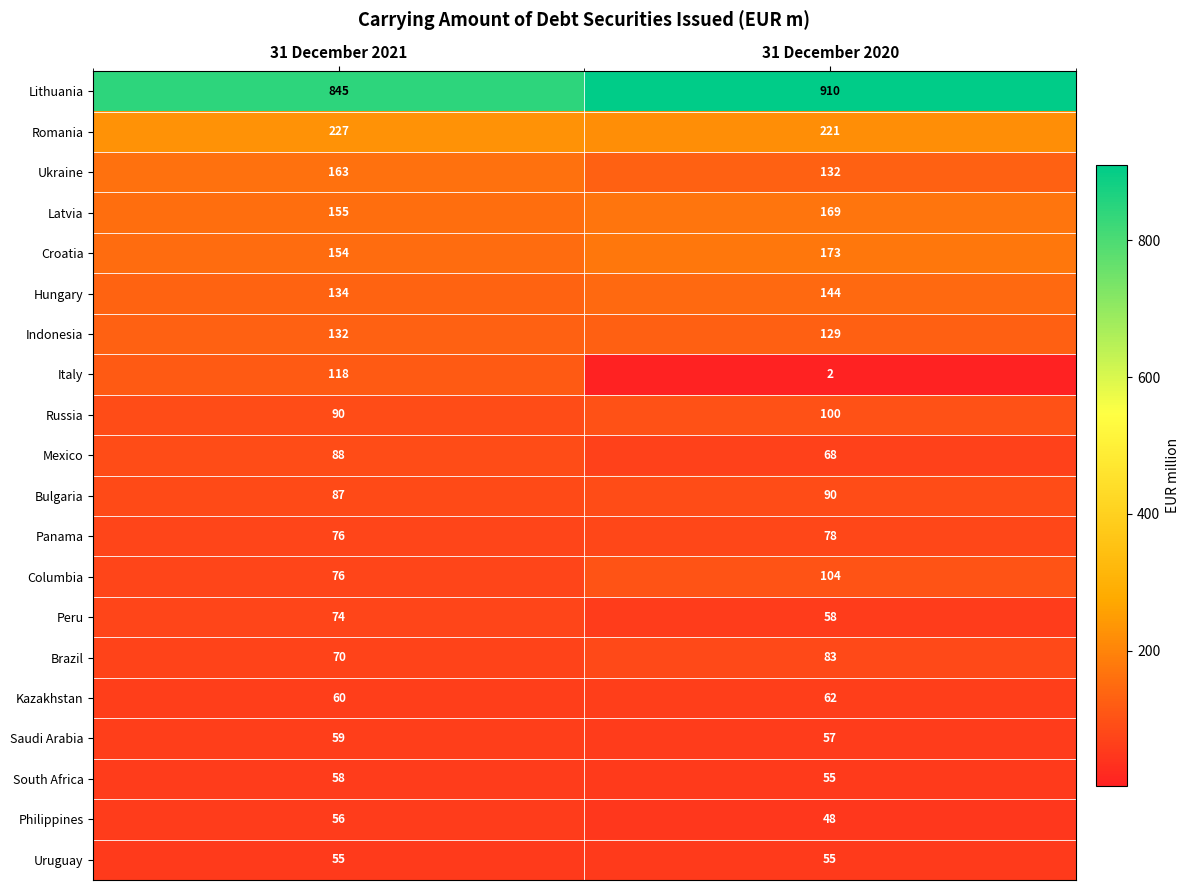

At which category is the sum across all series the highest?

31 December 2021